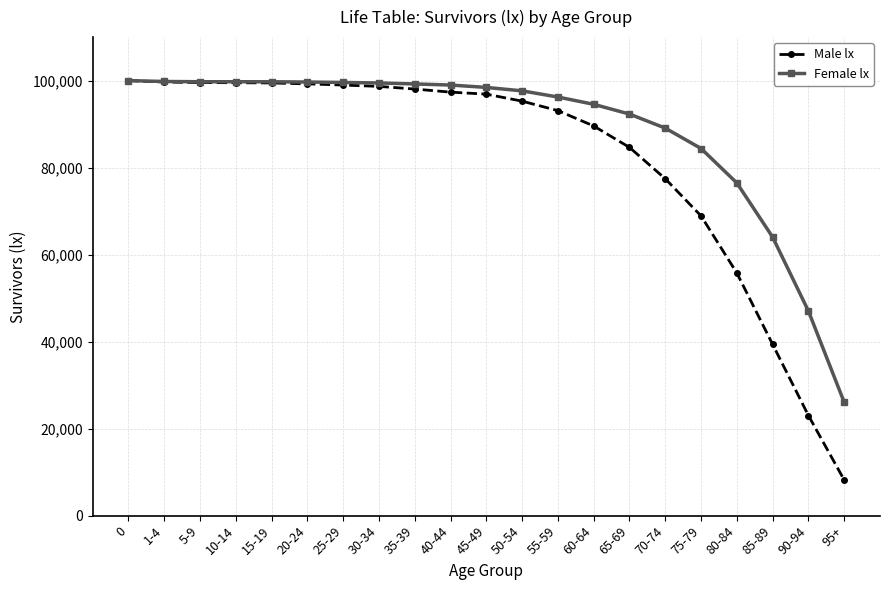

What is the total value across all series at 85-89?

103392